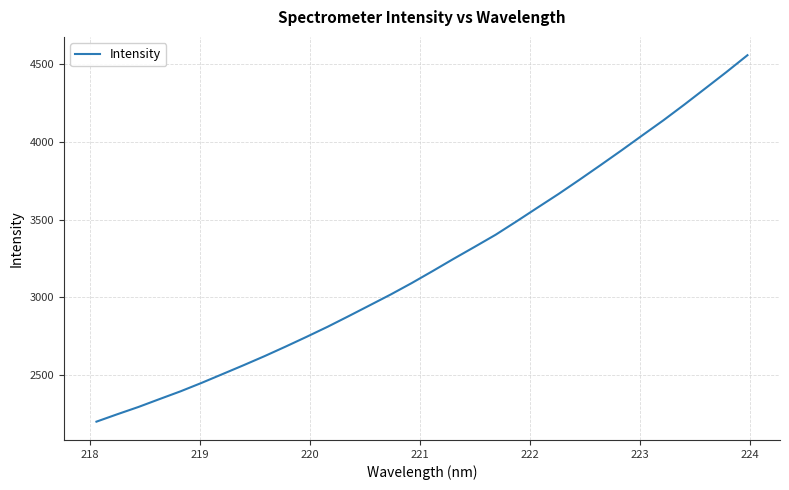

What is the maximum value shown in the chart?

4557.0